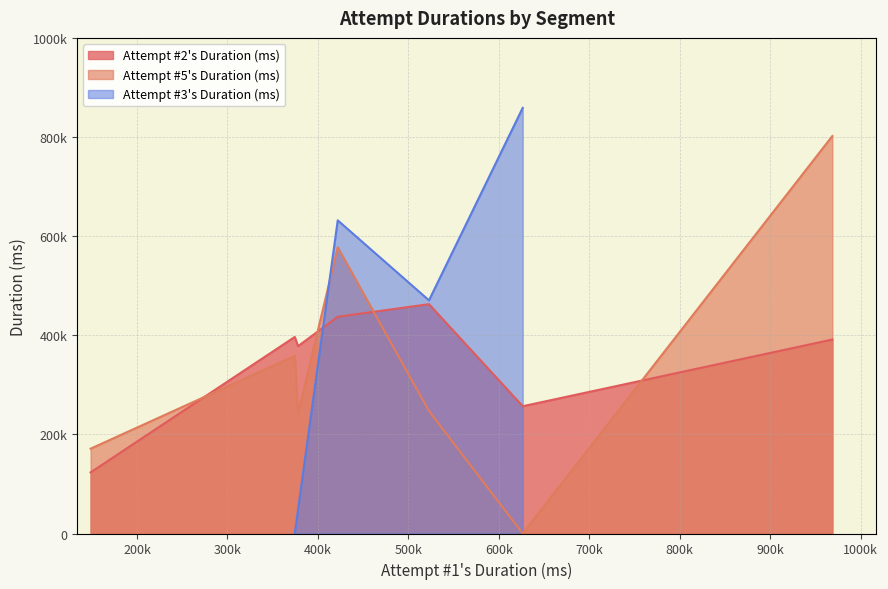

At which category does the data reach its first local peak?

4